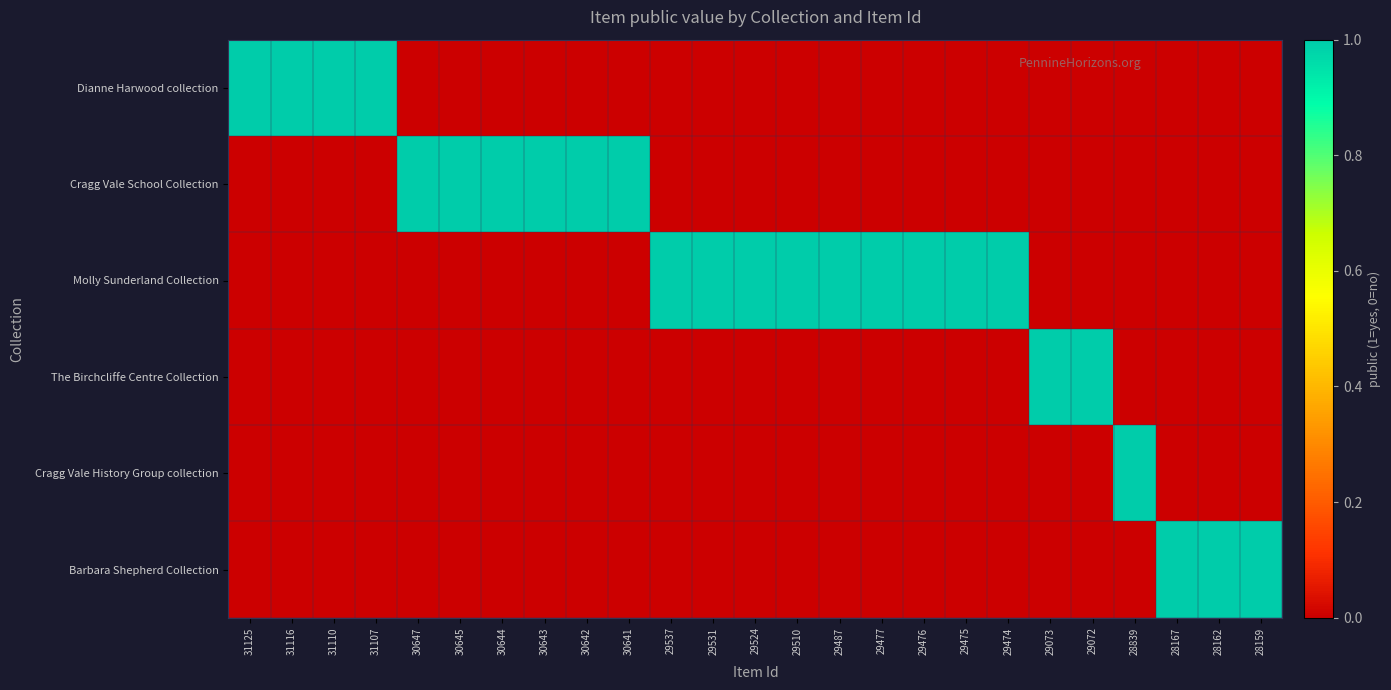

At how many categories does at least one series exceed 0?

25